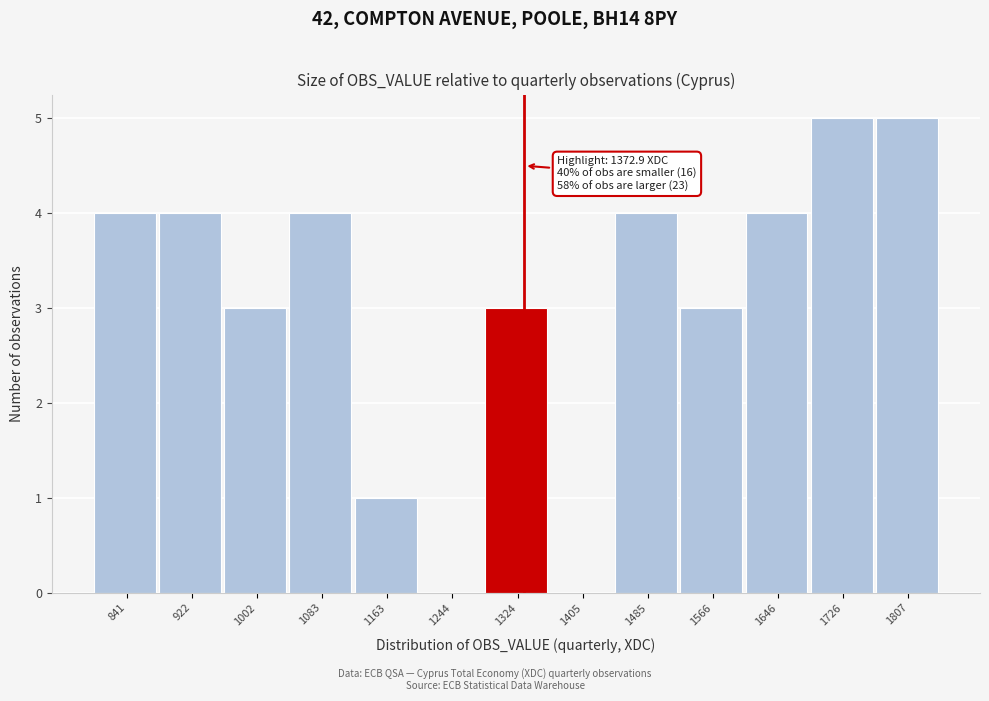

Reading left to right, list all the values displayed in this chart.

841=4	922=4	1002=3	1083=4	1163=1	1244=0	1324=3	1405=0	1485=4	1566=3	1646=4	1726=5	1807=5